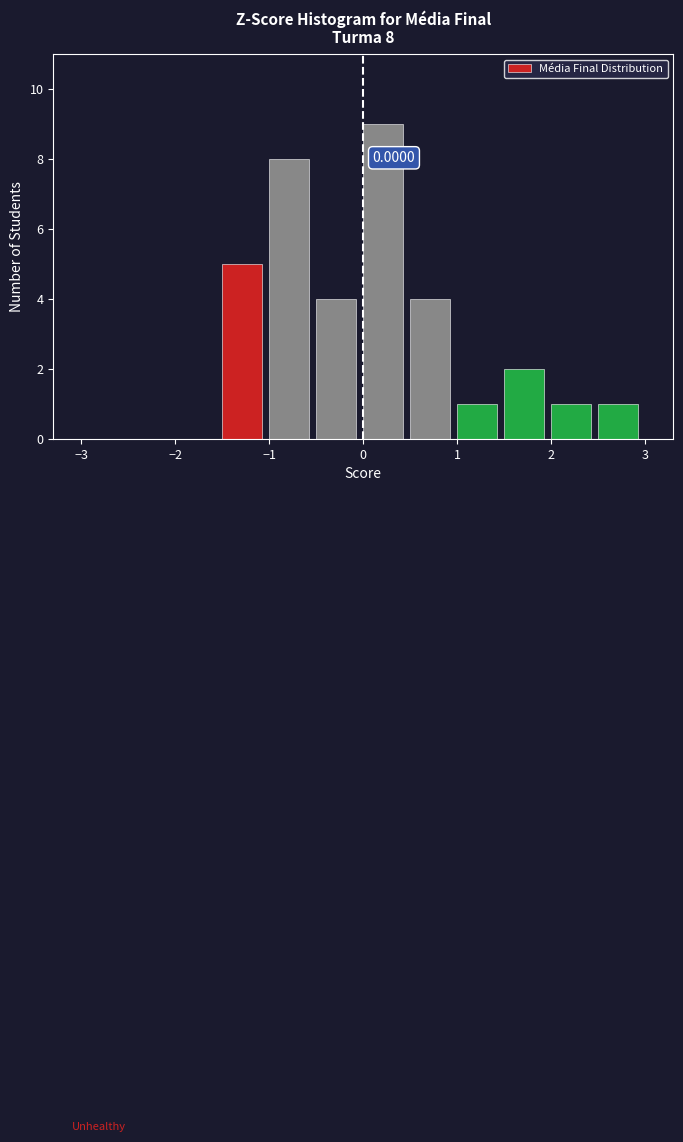

Which range on the x-axis has the tallest bar?

0.0 to 0.5